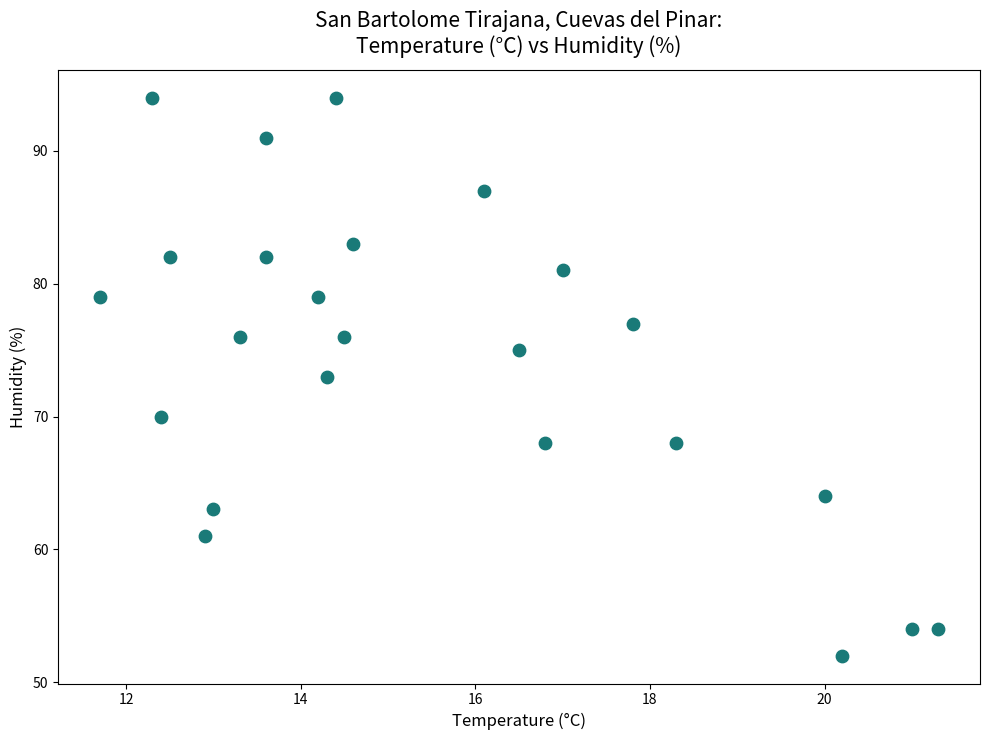

What is the range of Y values (max minus min)?

42